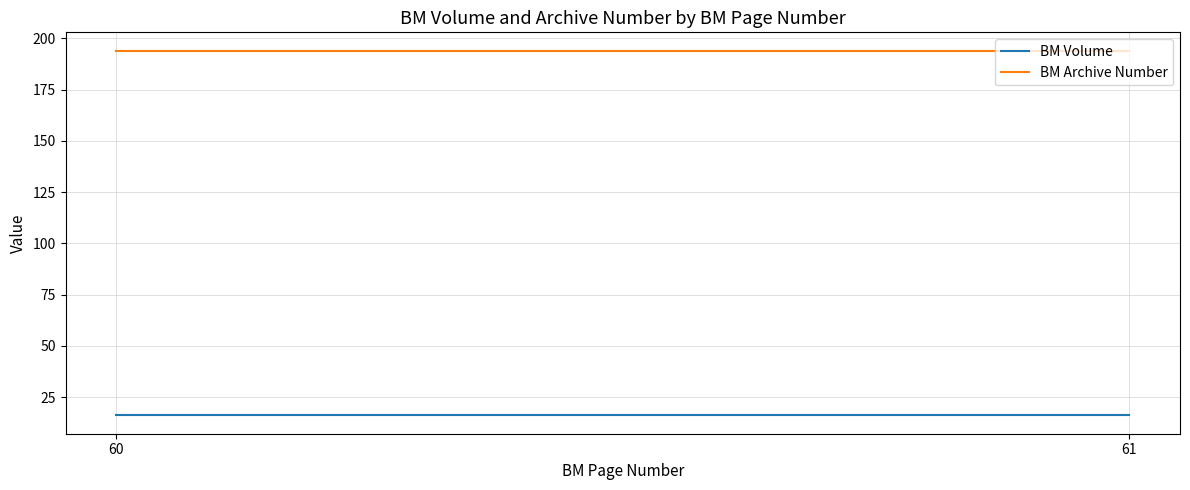

Is the value of BM Archive Number at 61 greater than the value of BM Volume at 60?

Yes